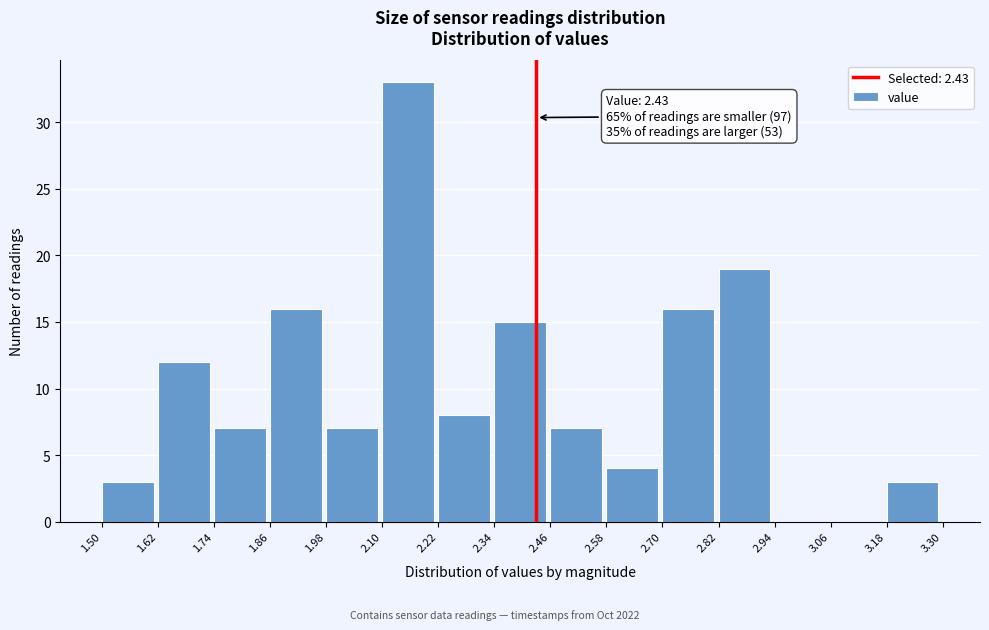

Which range on the x-axis has the tallest bar?

2.10 to 2.22